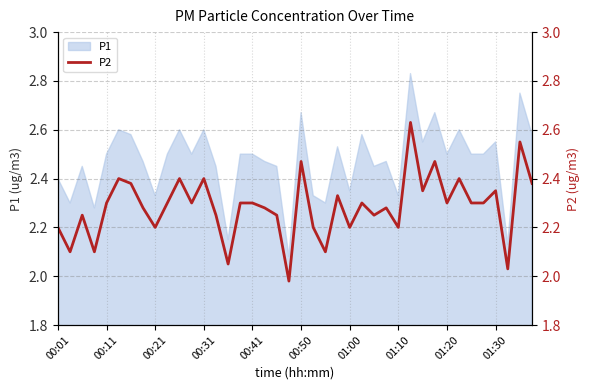

The P1 series shows 1.0 at 01:30. True or false?

False